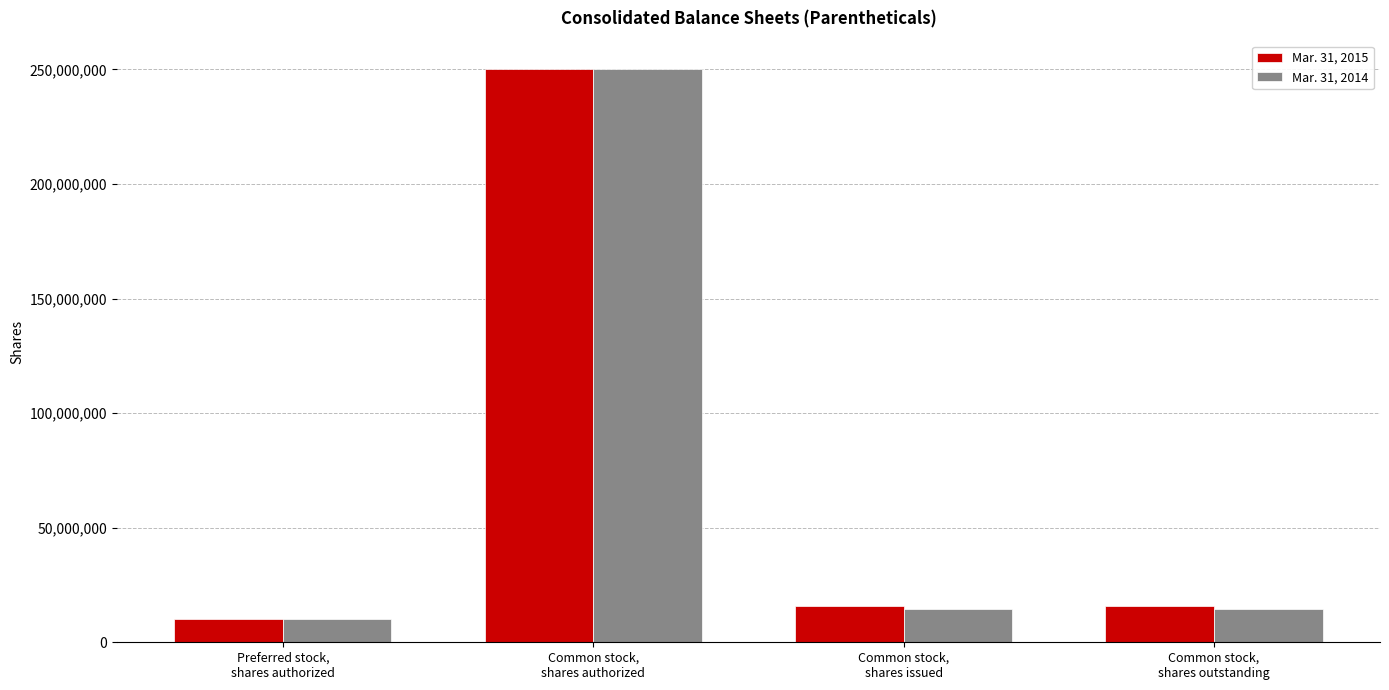

Reading left to right, what are all the values shown in this chart?

Mar. 31, 2015: 10000000	250000000	15650504	15650504
Mar. 31, 2014: 10000000	250000000	14416022	14416022